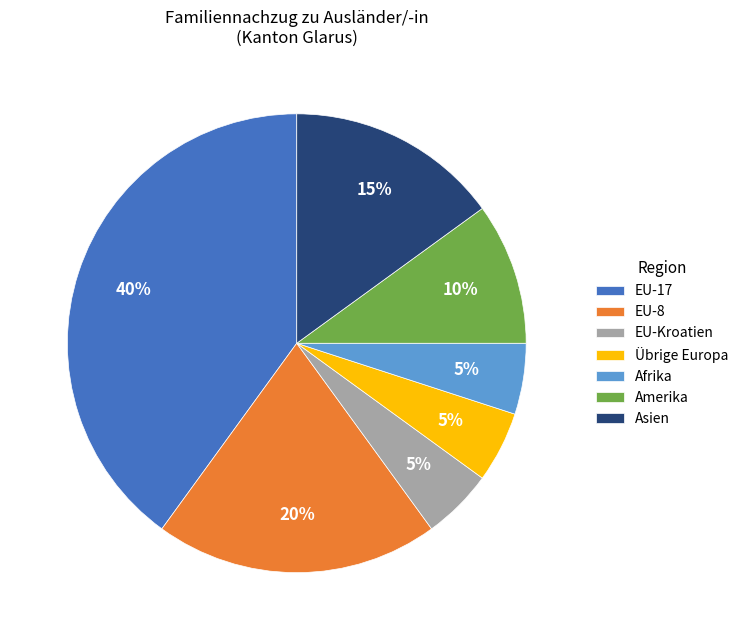

Combined, do Asien and EU-Kroatien account for over 50%?

No